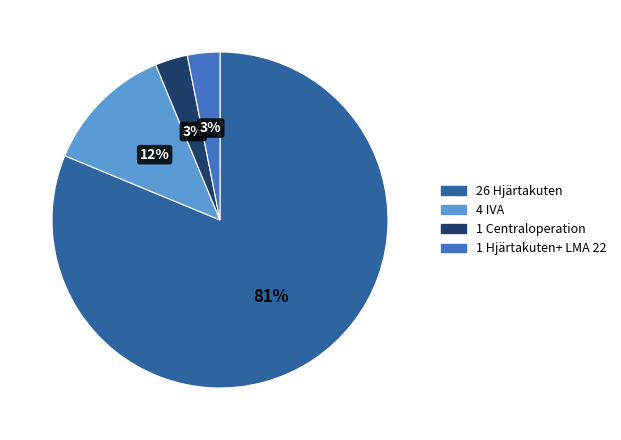

To the nearest percent, what is the average slice percentage?

25%